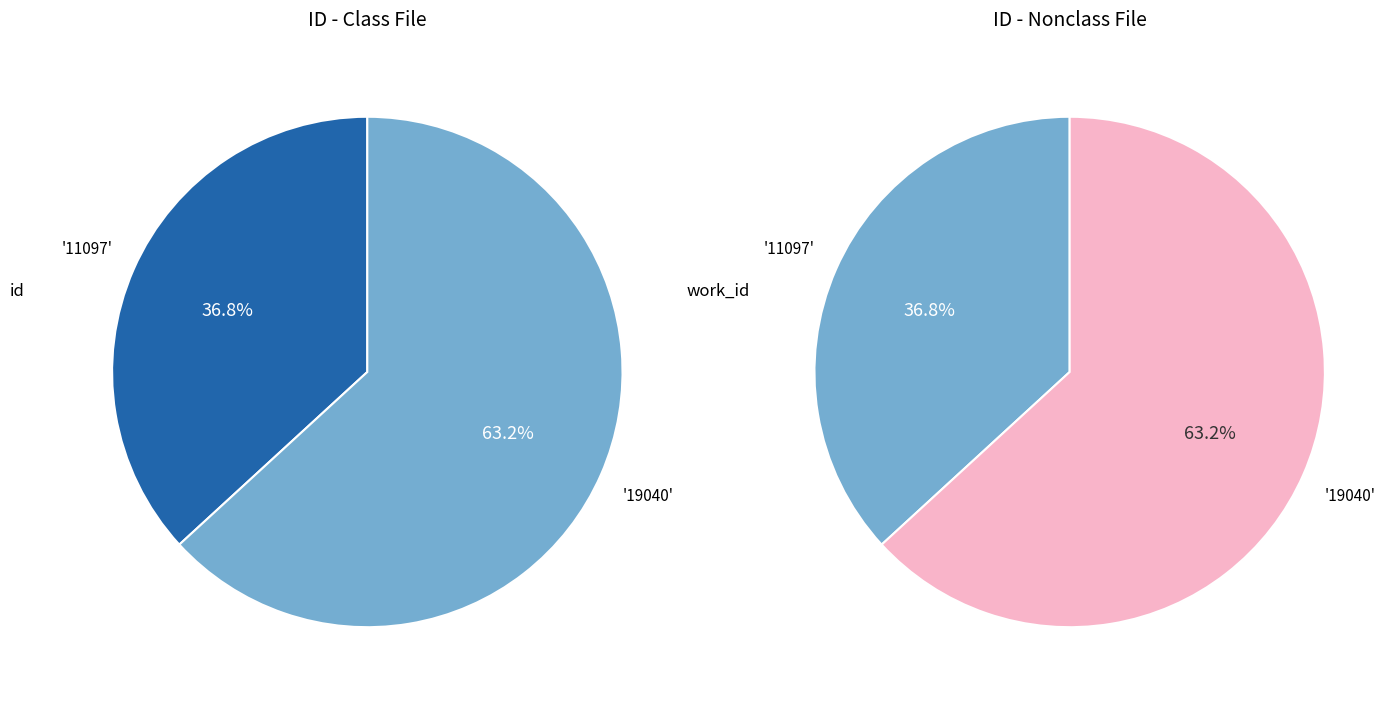

Rank the categories by value from highest to lowest.

19040, 11097